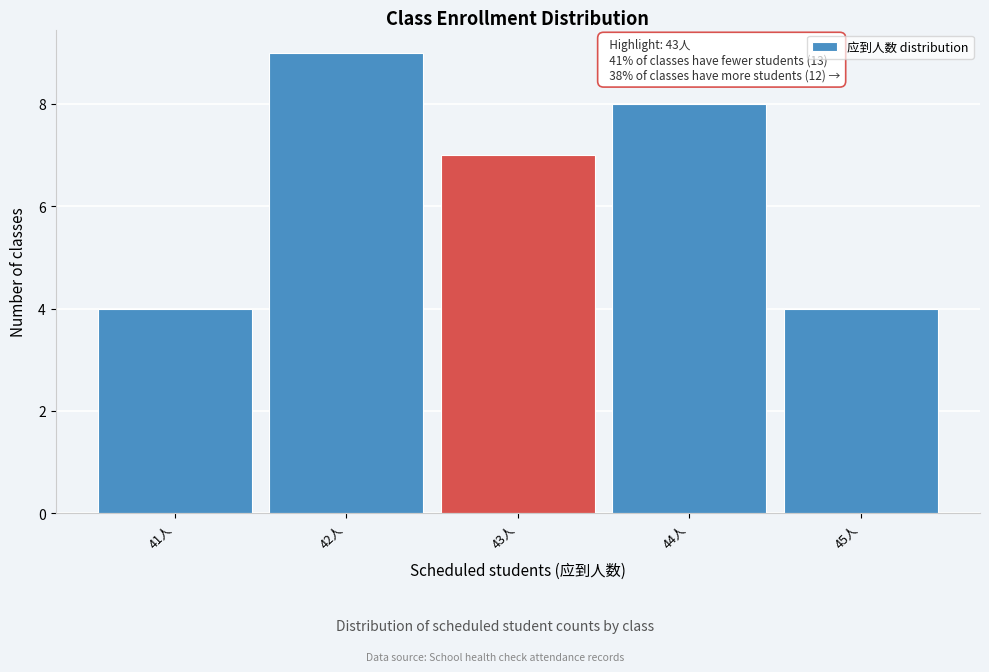

Over which range of the x-axis is the bar tallest?

41.5 to 42.5